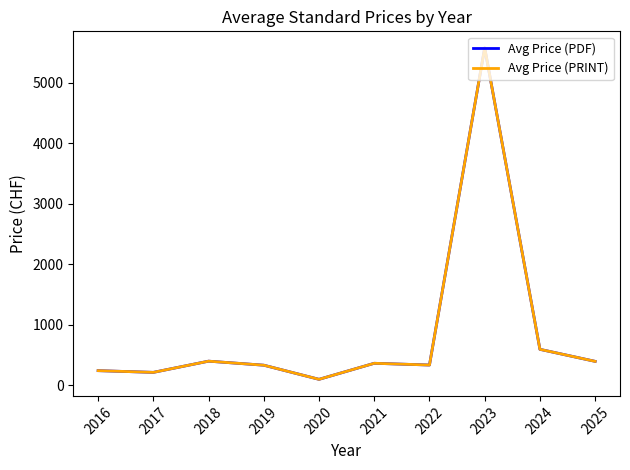

Is this an area chart (filled region under the line)?

No